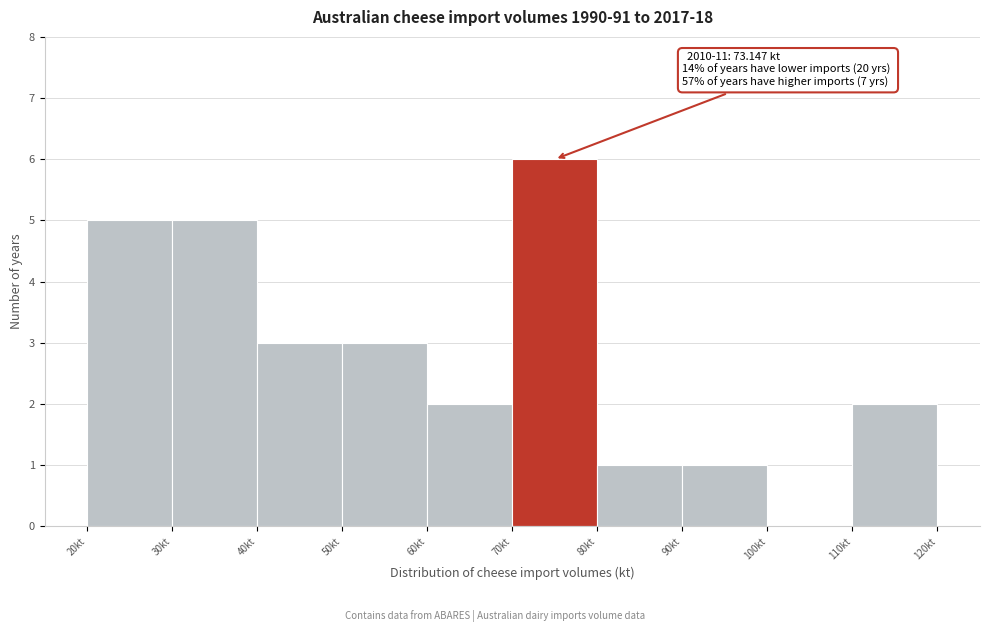

Which range on the x-axis has the tallest bar?

70 to 80